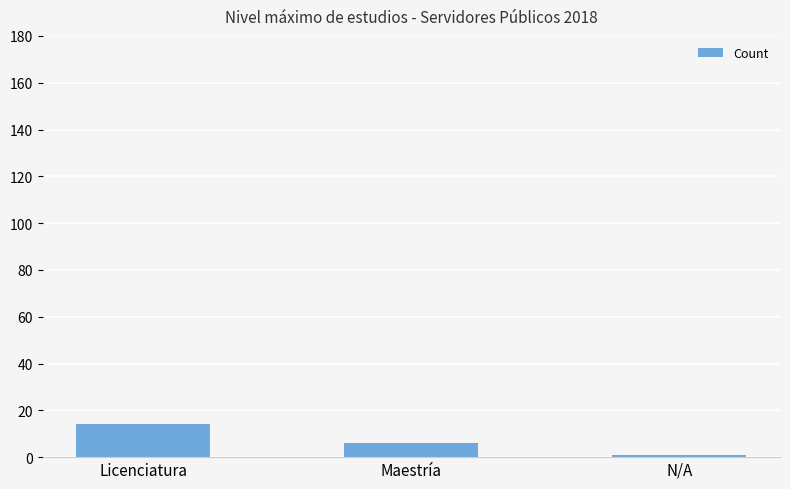

List the labels in order of value, smallest first.

N/A, Maestría, Licenciatura